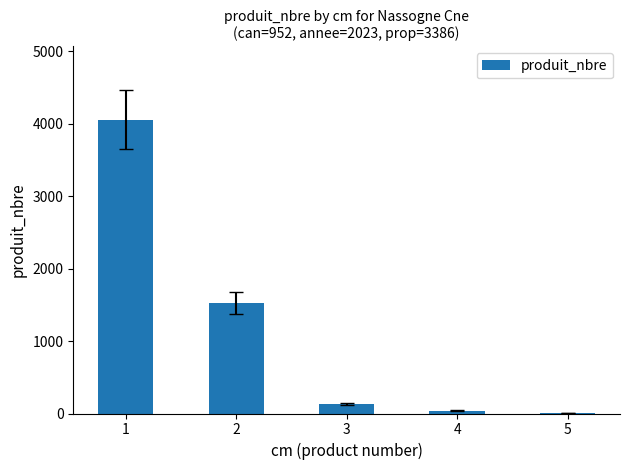

What is the sum of the values at 5 and 1?

4057